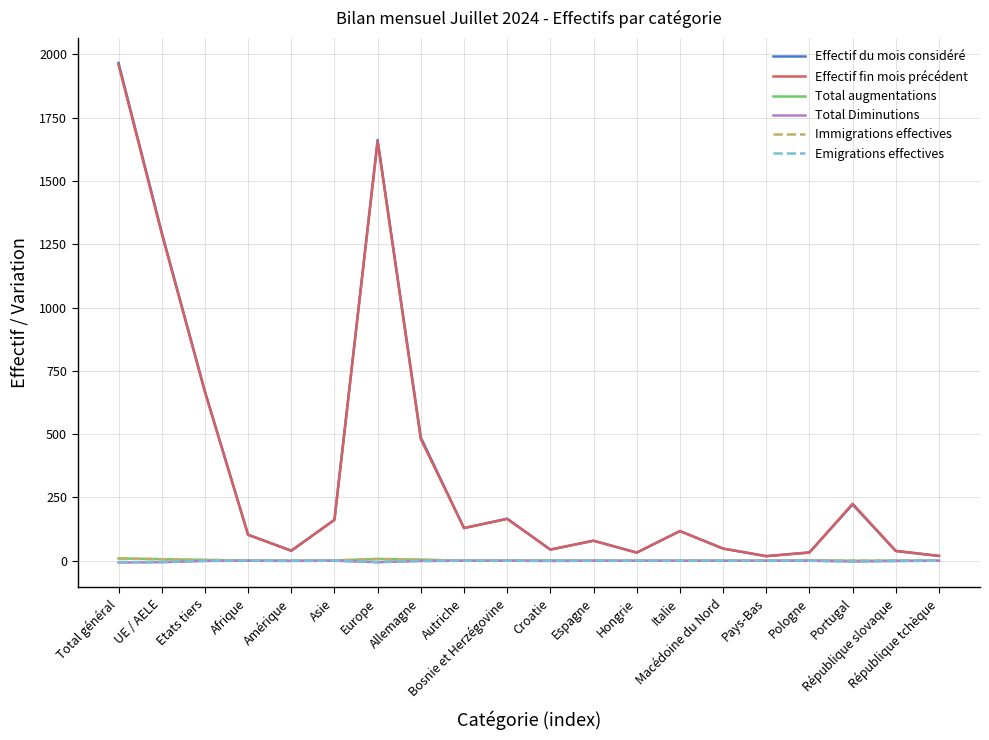

True or false: Total Diminutions and Immigrations effectives cross at least once.

False